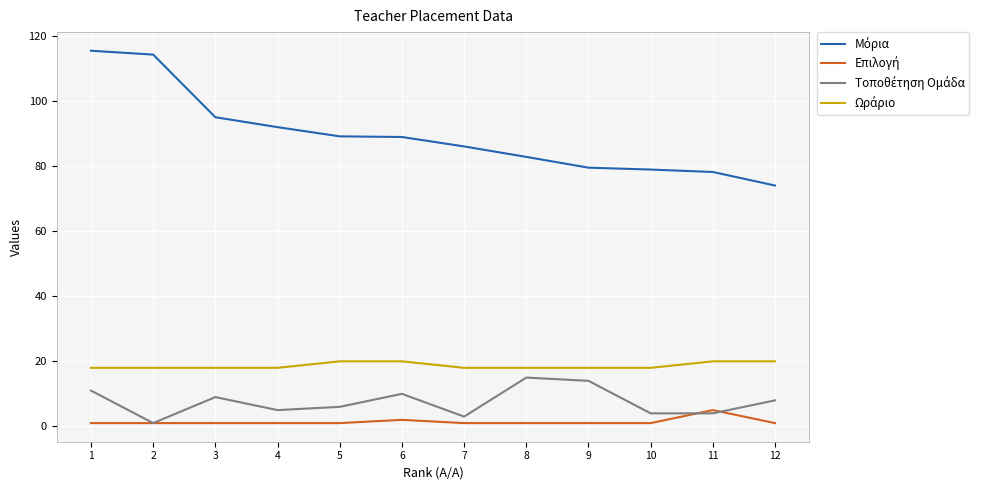

Count the number of categories in the chart.

12